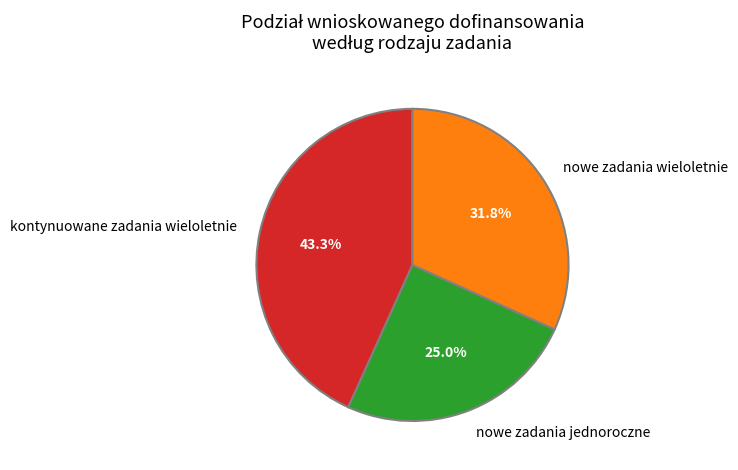

The nowe zadania jednoroczne slice represents 36% of the pie. True or false?

False